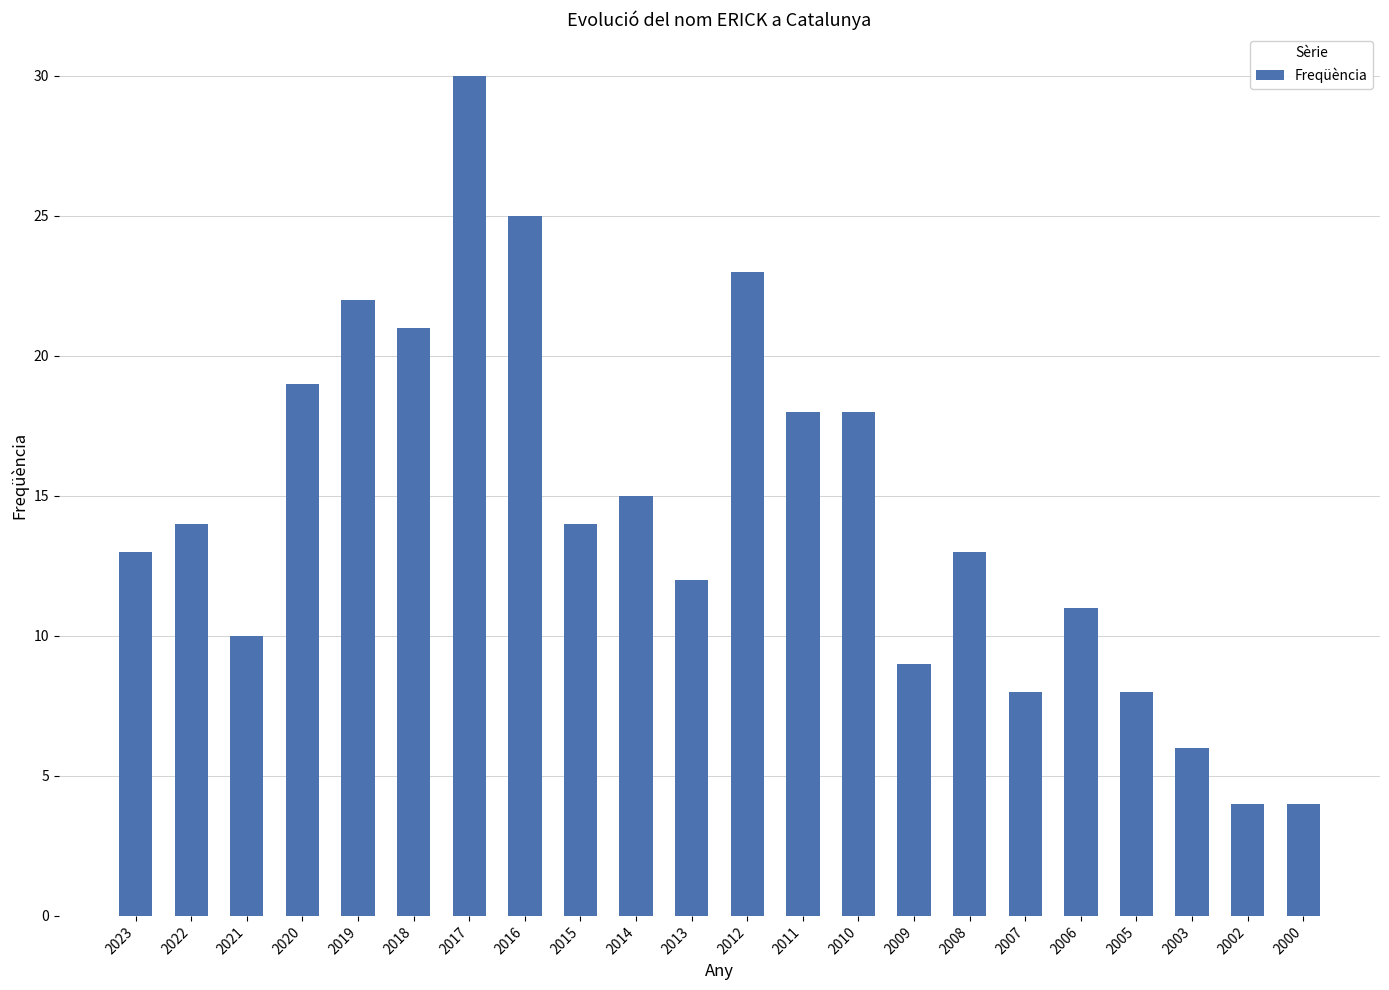

What is the value of the 14th bar from the left?

18